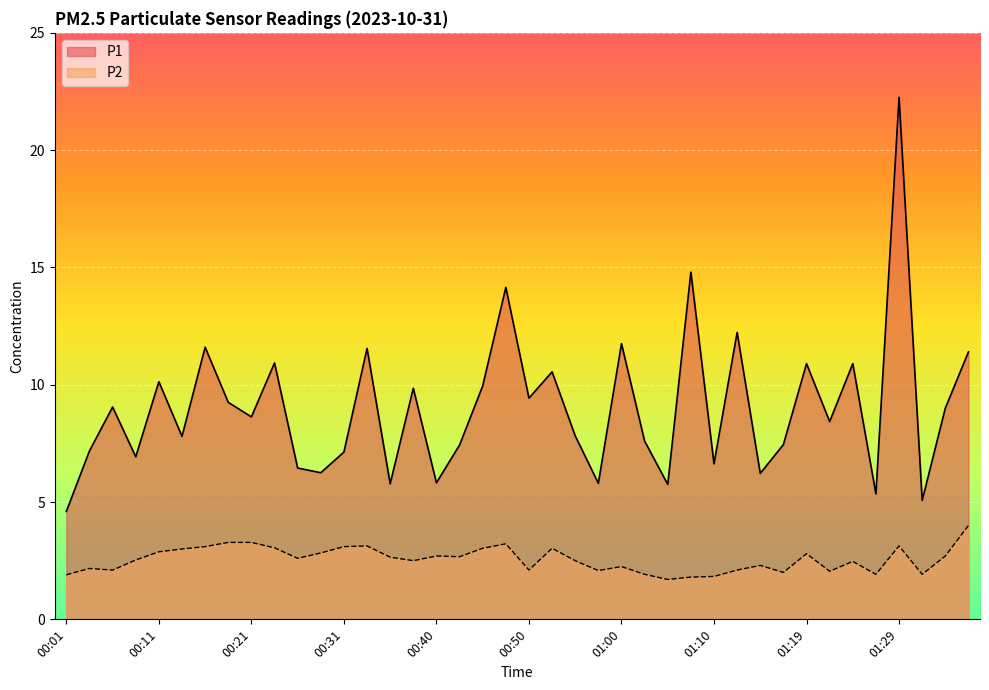

At which label is P1 closest to 13?

01:12